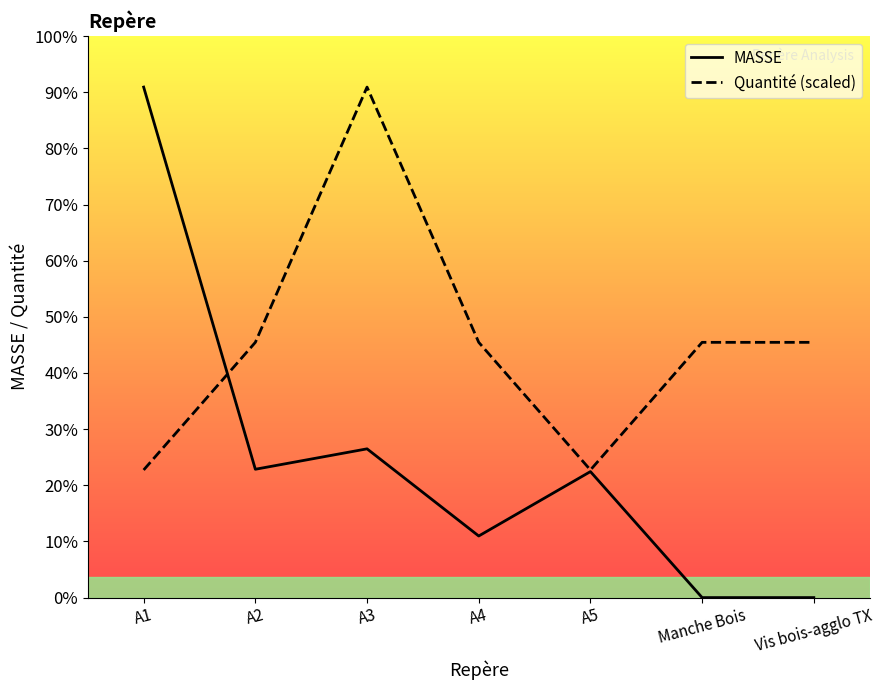

Which series ends up on top after the final intersection of Quantité (scaled) and MASSE?

Quantité (scaled)